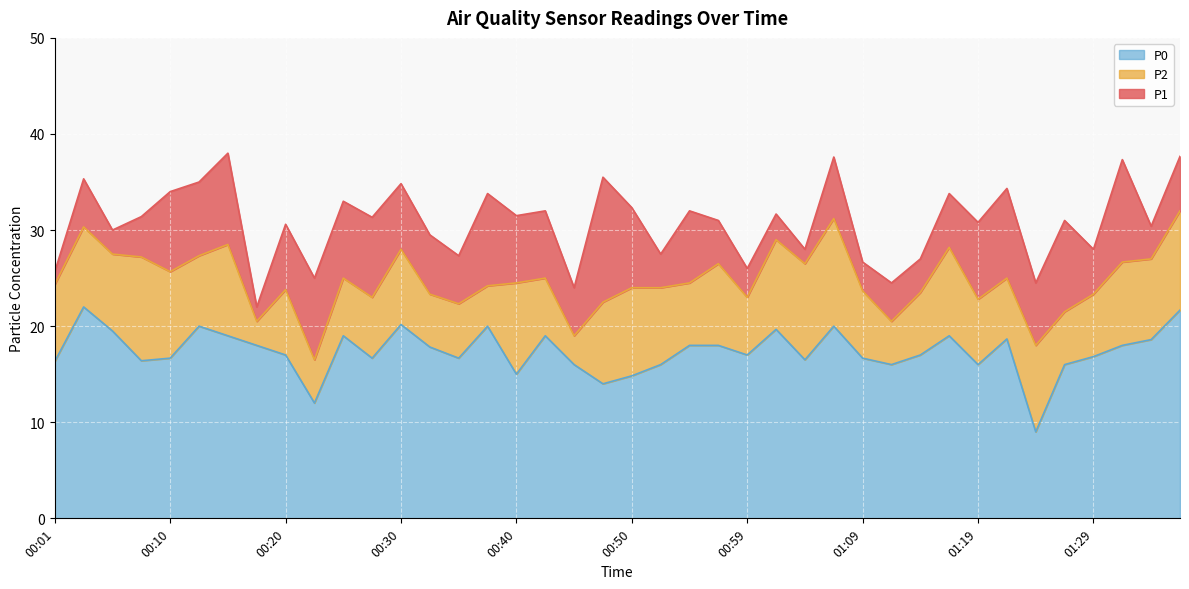

What is the average value of the P0 series?

17.4